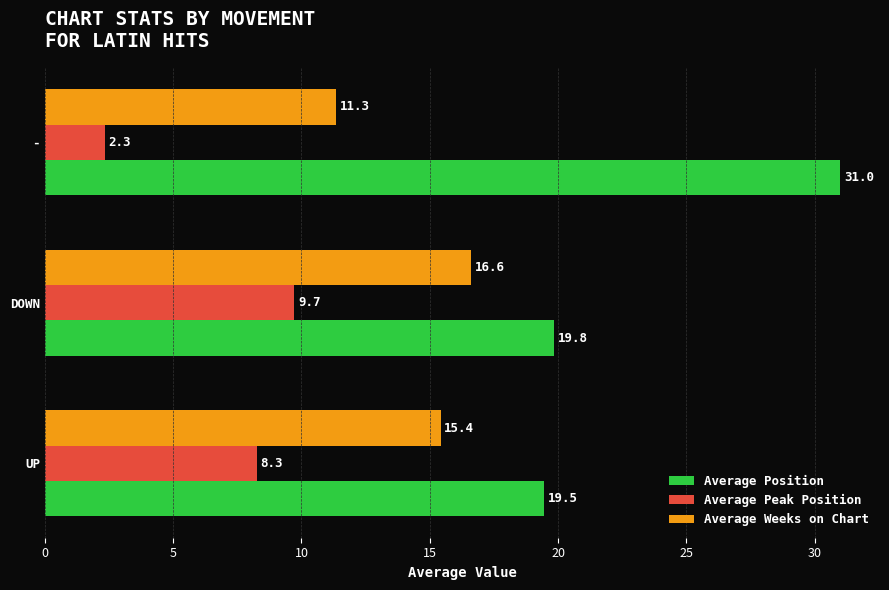

What is the minimum value shown in the chart?

2.3